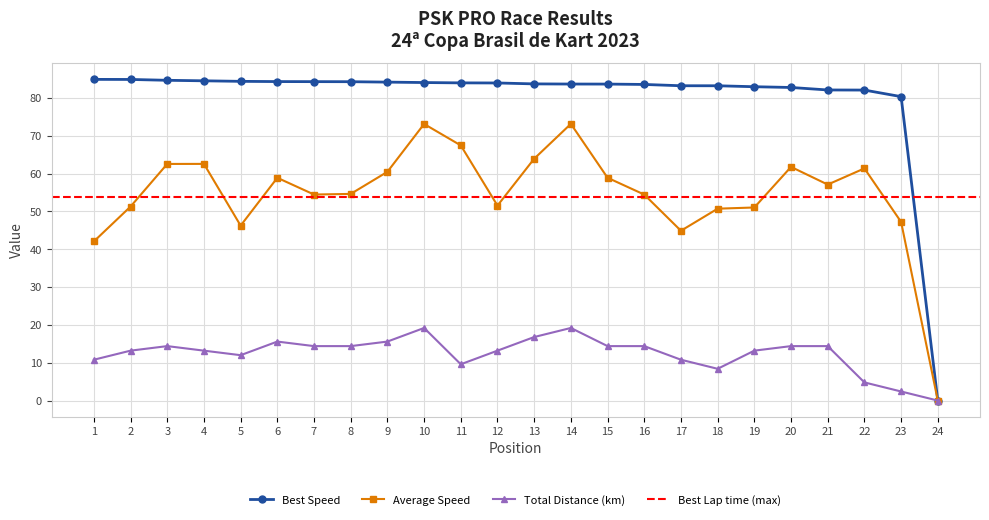

The value of Average Speed at 12 is 89.8. True or false?

False